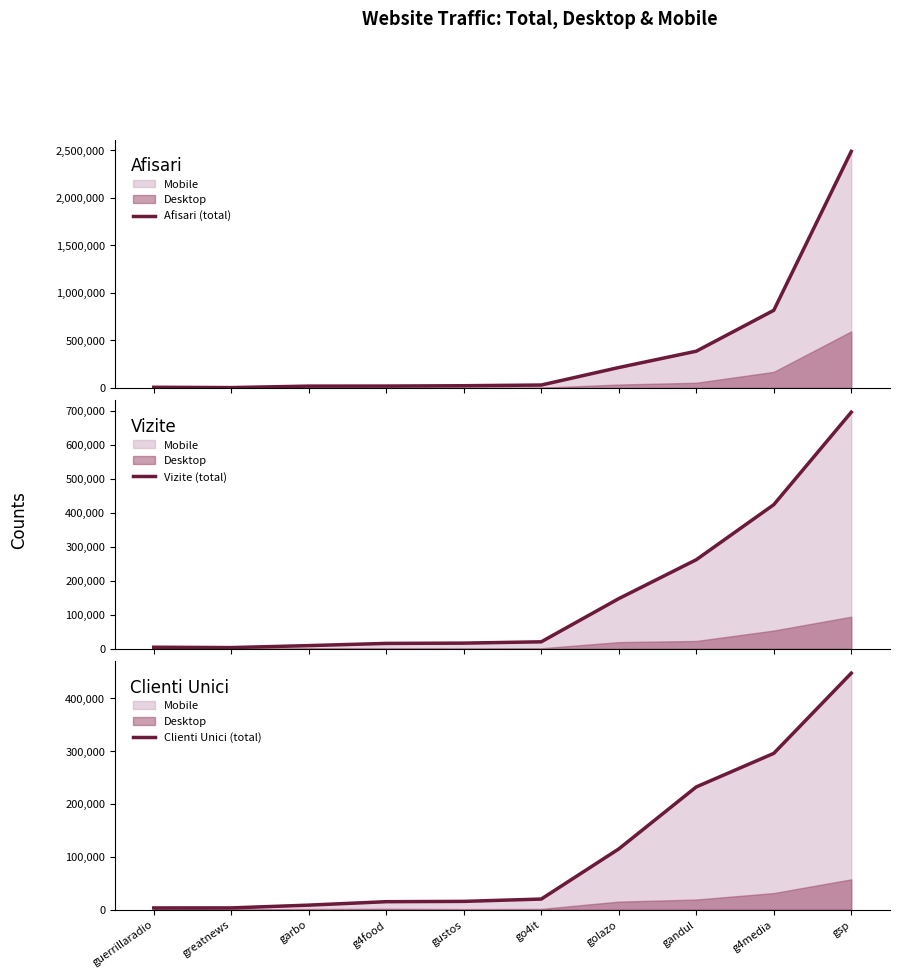

How many lines are shown in the chart?

3